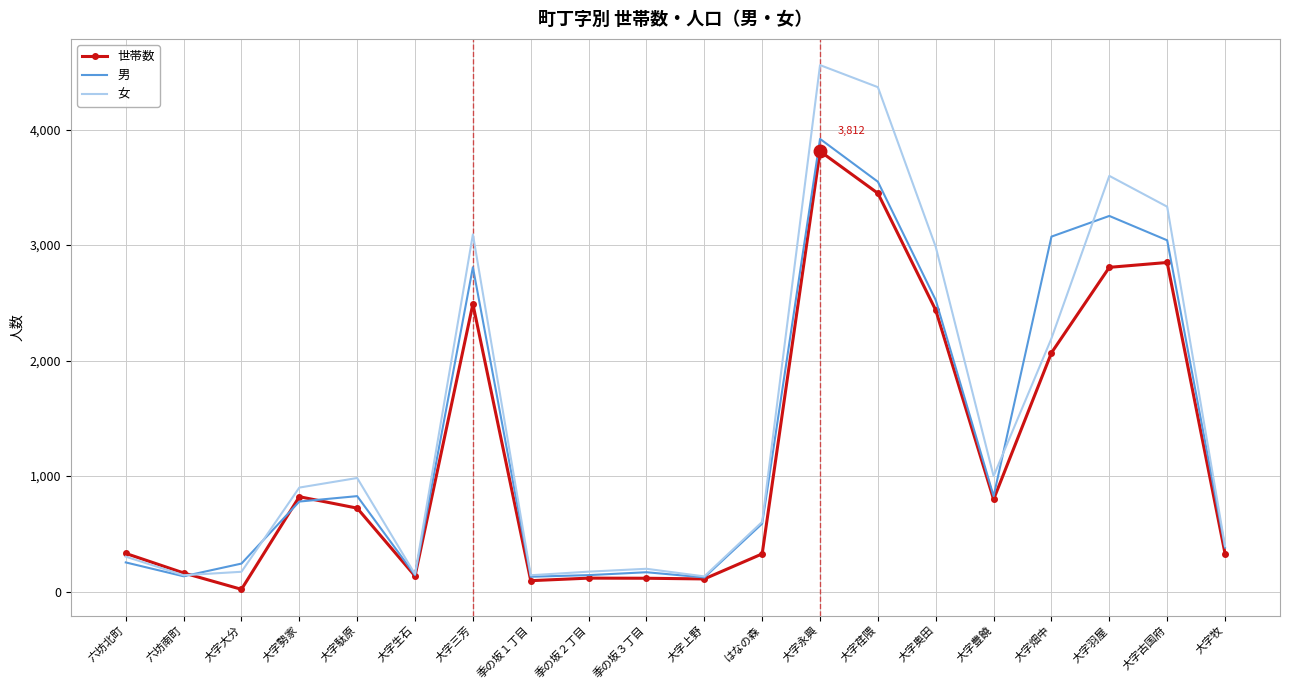

What is the maximum value for 男?

3919